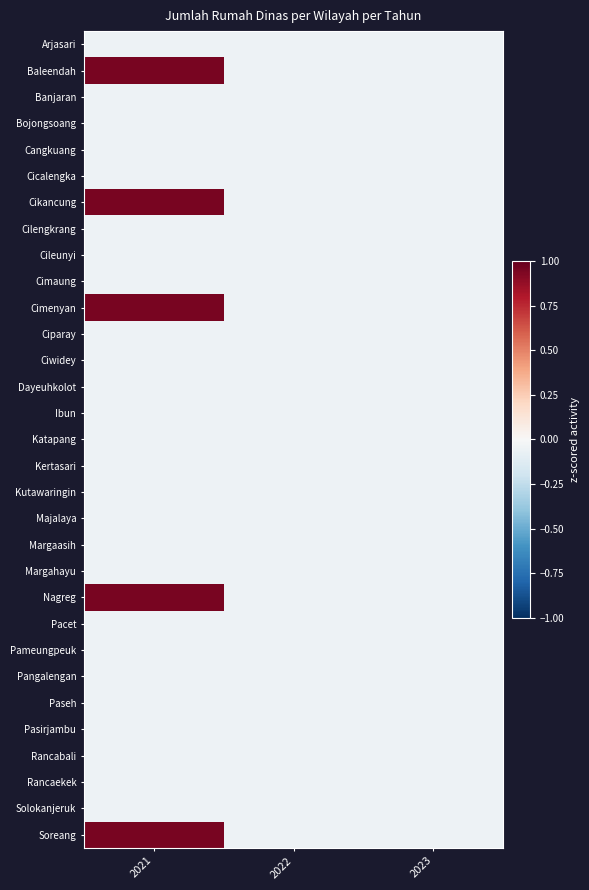

At which category is the sum across all series the highest?

2021